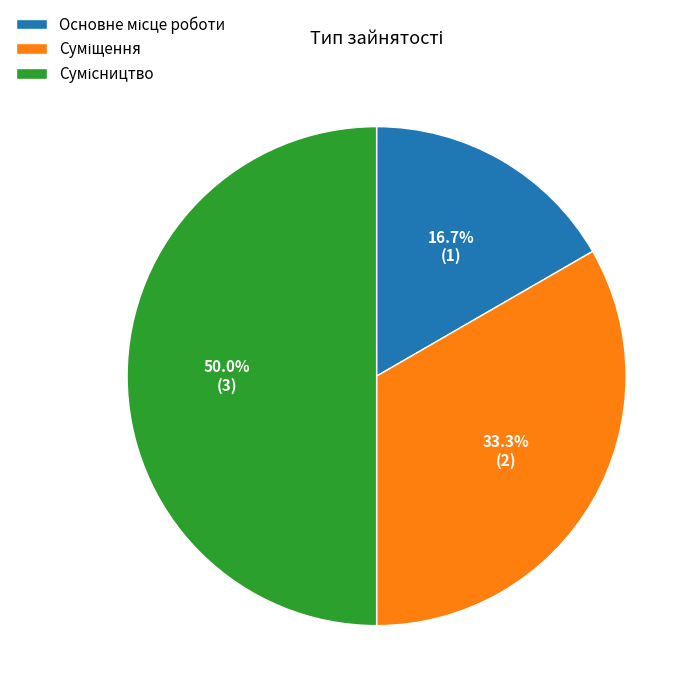

To the nearest percent, what is the combined percentage of Суміщення and Сумісництво?

83%